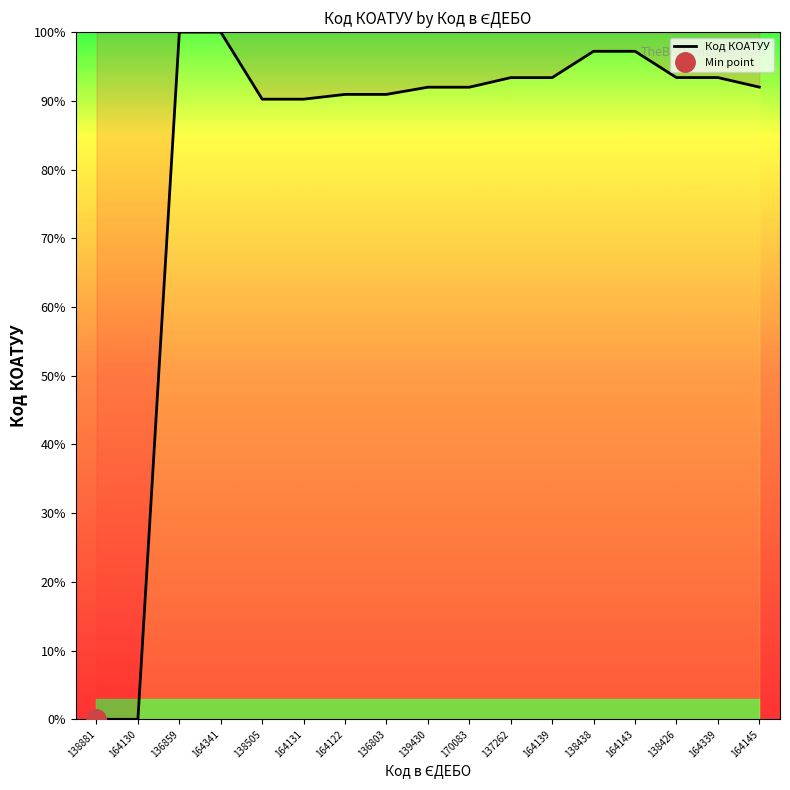

Is this an area chart (filled region under the line)?

No